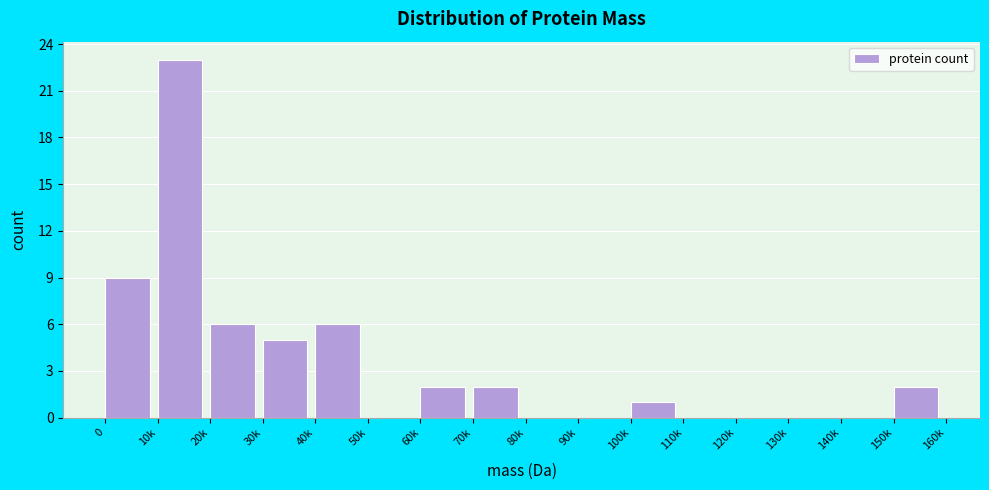

Reading left to right, transcribe all the data shown in this chart.

0=9	10k=23	20k=6	30k=5	40k=6	50k=0	60k=2	70k=2	80k=0	90k=0	100k=1	110k=0	120k=0	130k=0	140k=0	150k=2